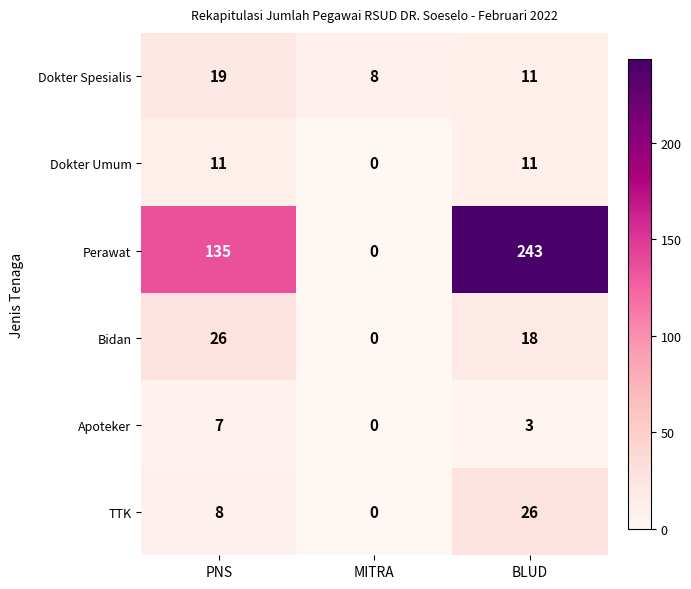

What is the average value of the Apoteker series?

3